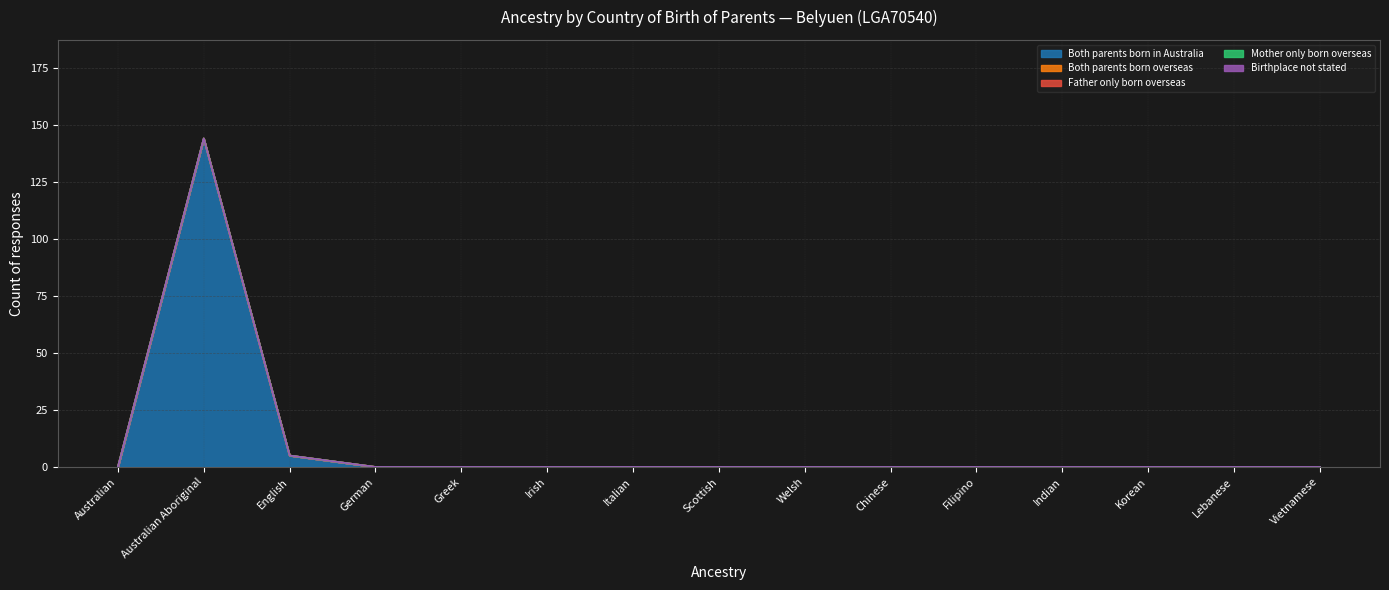

Reading left to right, transcribe all the data shown in this chart.

Both parents born in Australia: Australian=0	Australian Aboriginal=144	English=5	German=0	Greek=0	Irish=0	Italian=0	Scottish=0	Welsh=0	Chinese=0	Filipino=0	Indian=0	Korean=0	Lebanese=0	Vietnamese=0
Both parents born overseas: Australian=0	Australian Aboriginal=0	English=0	German=0	Greek=0	Irish=0	Italian=0	Scottish=0	Welsh=0	Chinese=0	Filipino=0	Indian=0	Korean=0	Lebanese=0	Vietnamese=0
Father only born overseas: Australian=0	Australian Aboriginal=0	English=0	German=0	Greek=0	Irish=0	Italian=0	Scottish=0	Welsh=0	Chinese=0	Filipino=0	Indian=0	Korean=0	Lebanese=0	Vietnamese=0
Mother only born overseas: Australian=0	Australian Aboriginal=0	English=0	German=0	Greek=0	Irish=0	Italian=0	Scottish=0	Welsh=0	Chinese=0	Filipino=0	Indian=0	Korean=0	Lebanese=0	Vietnamese=0
Birthplace not stated: Australian=0	Australian Aboriginal=0	English=0	German=0	Greek=0	Irish=0	Italian=0	Scottish=0	Welsh=0	Chinese=0	Filipino=0	Indian=0	Korean=0	Lebanese=0	Vietnamese=0